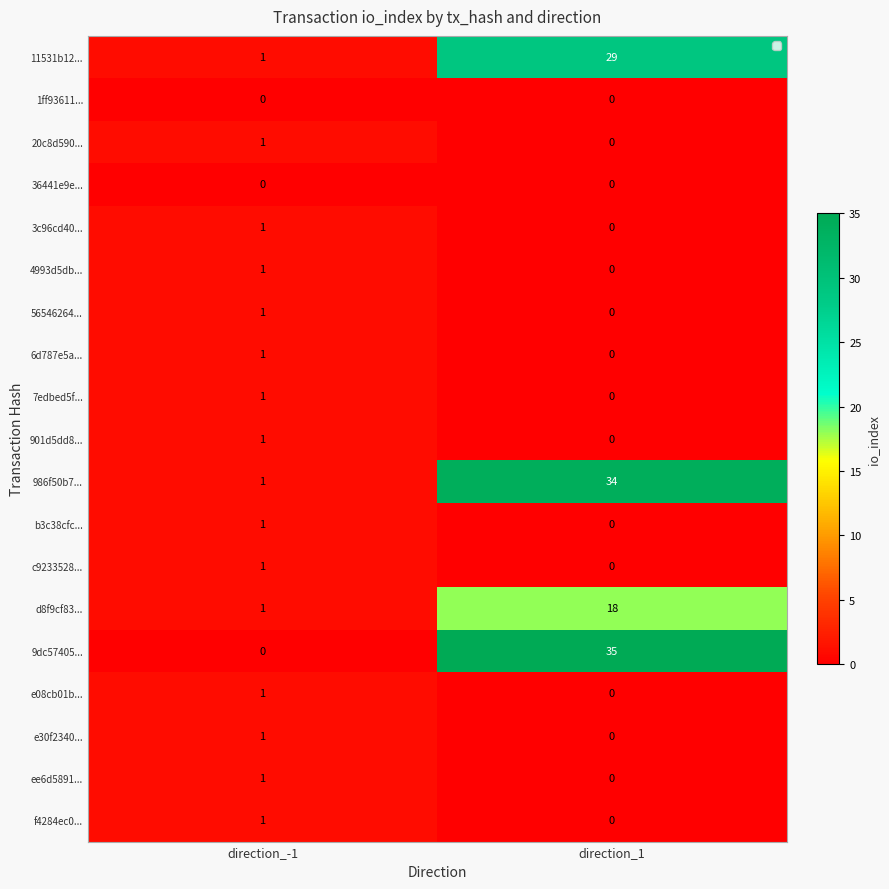

Read the 11531b12... value at direction_1, to the nearest 10.

30